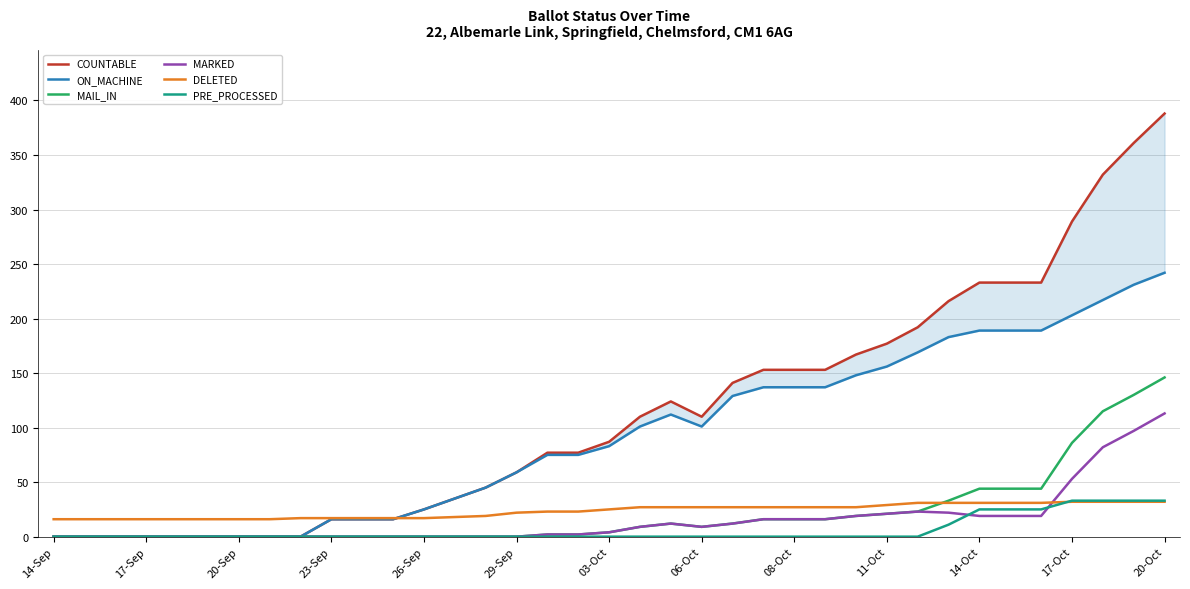

What is the lowest value of the DELETED series?

16